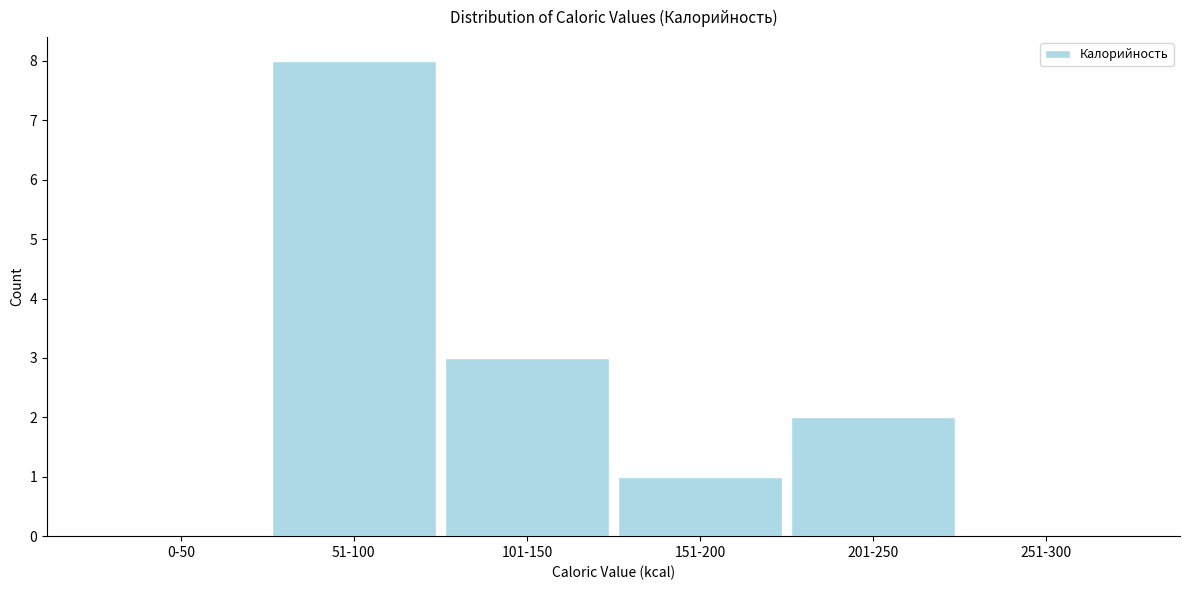

Reading right to left, what are all the values shown in this chart?

251-300=0	201-250=2	151-200=1	101-150=3	51-100=8	0-50=0